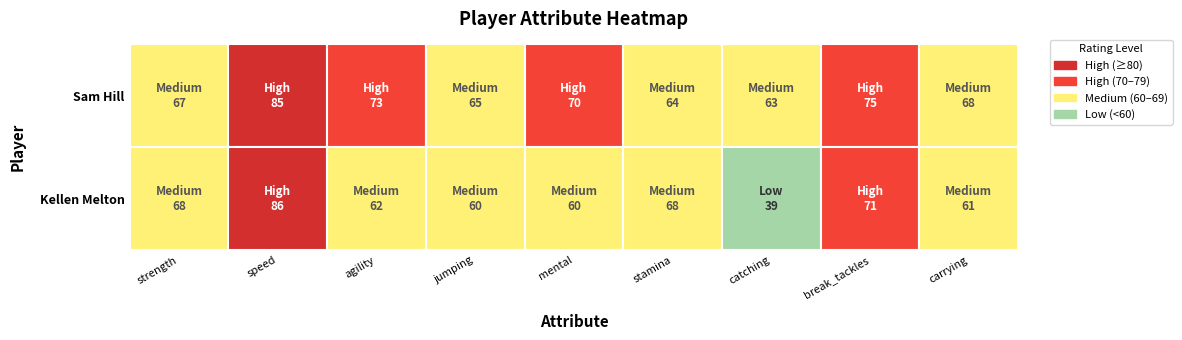

What value does the Sam Hill series have at 0?

67